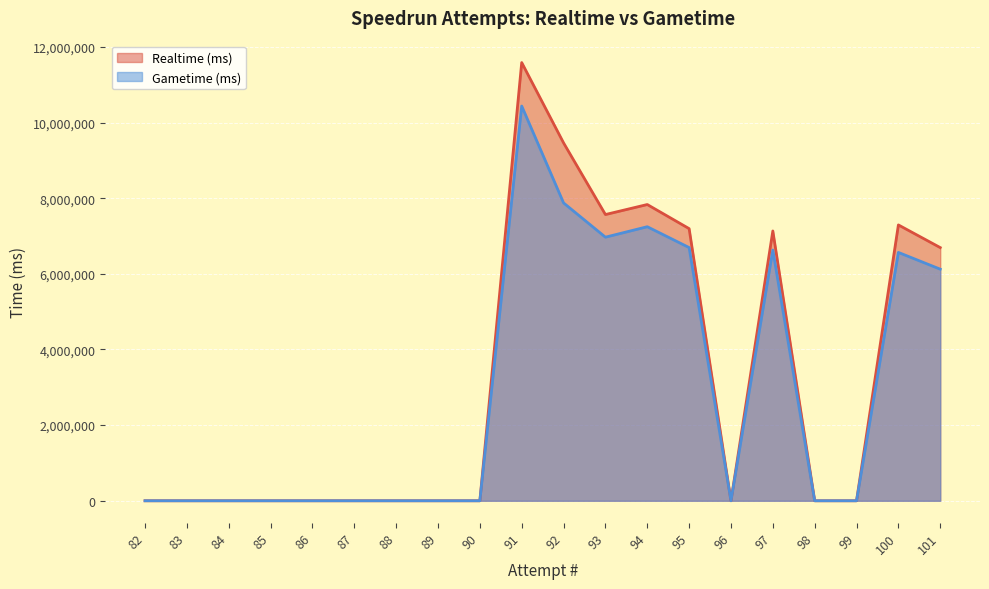

List the labels in order of Realtime (ms) value, smallest first.

99, 98, 96, 90, 89, 88, 87, 86, 85, 84, 83, 82, 101, 97, 95, 100, 93, 94, 92, 91